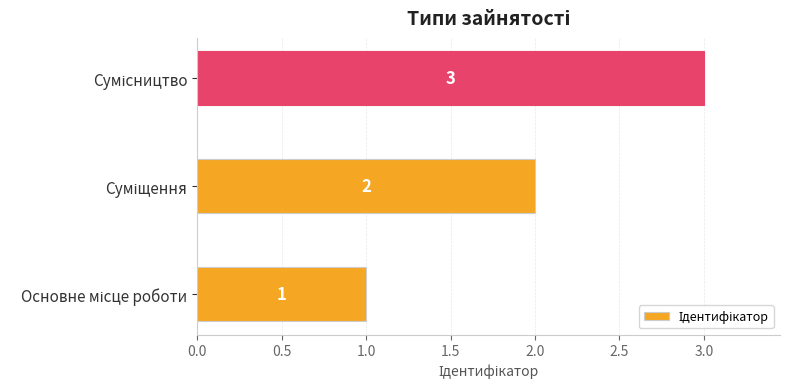

Count the values in the range 1 to 3.

3